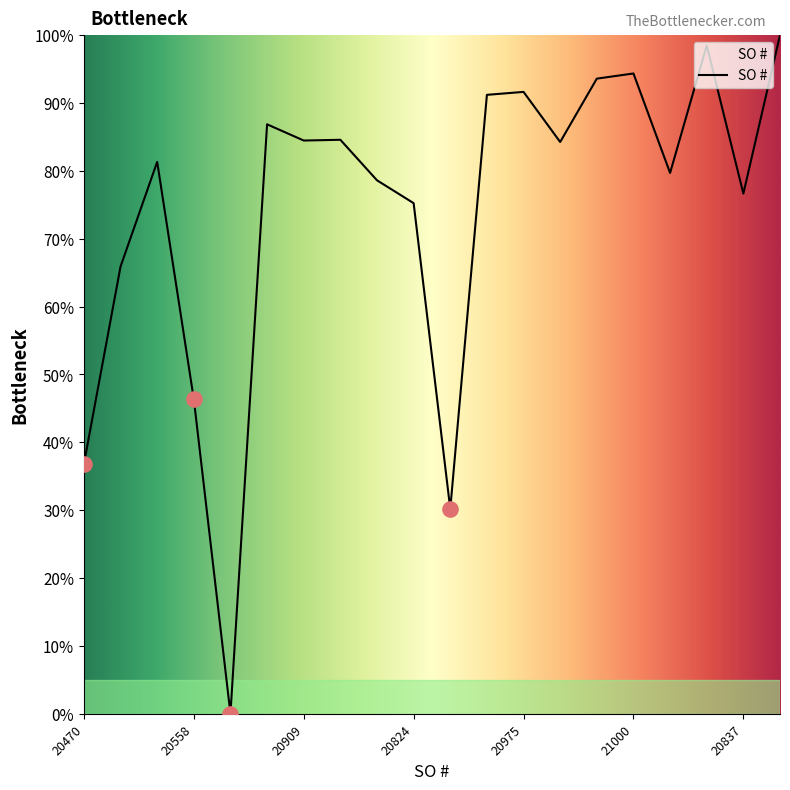

What is the difference between the maximum and minimum values?

100.0